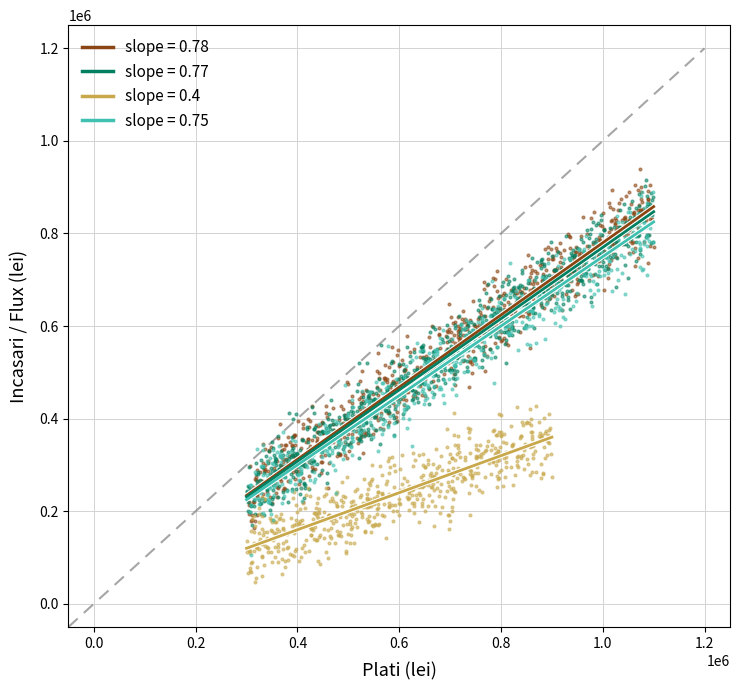

What are all the series names shown in the legend?

slope = 0.78, slope = 0.77, slope = 0.4, slope = 0.75